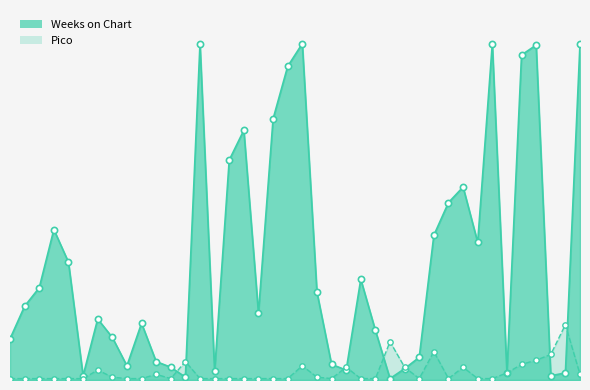

What is the total value across all series at 23?

12